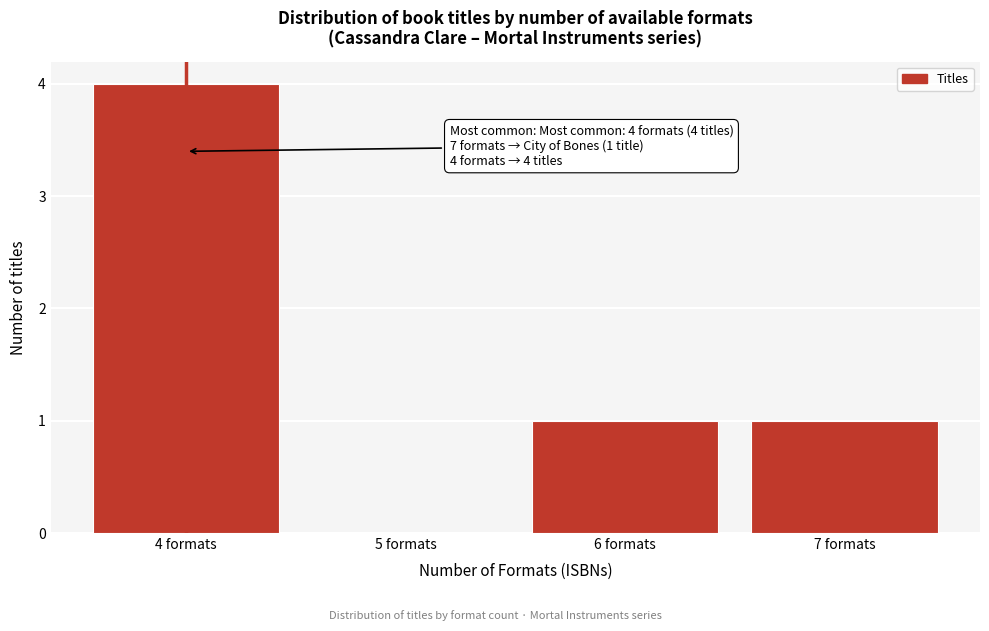

Over which range of the x-axis is the bar tallest?

3.5 to 4.5